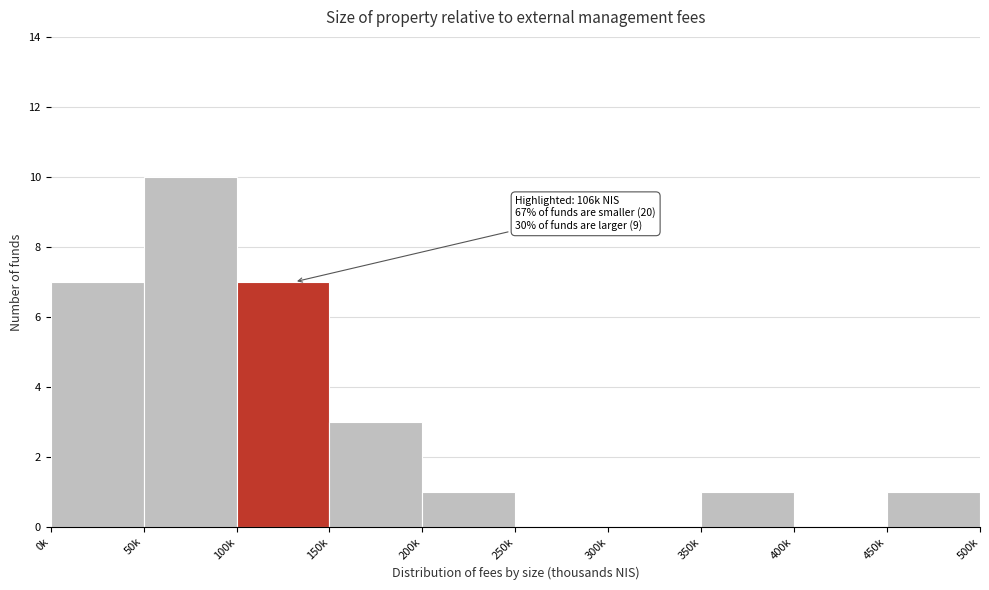

Reading left to right, extract all data points from this chart.

0k=7	50k=10	100k=7	150k=3	200k=1	250k=0	300k=0	350k=1	400k=0	450k=1